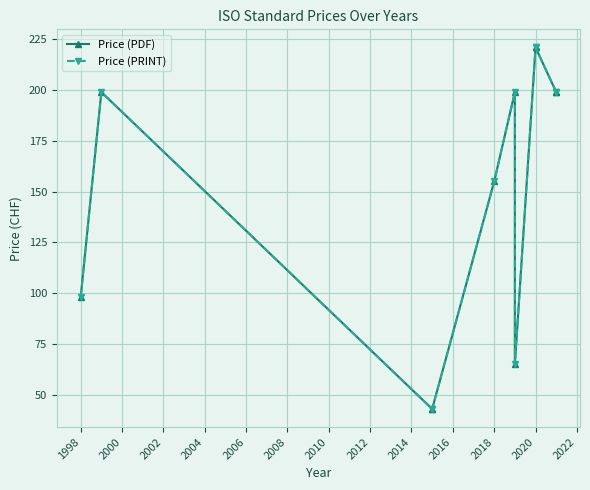

Between 2000 and 2016, which series saw the biggest shift?

Price (PDF)